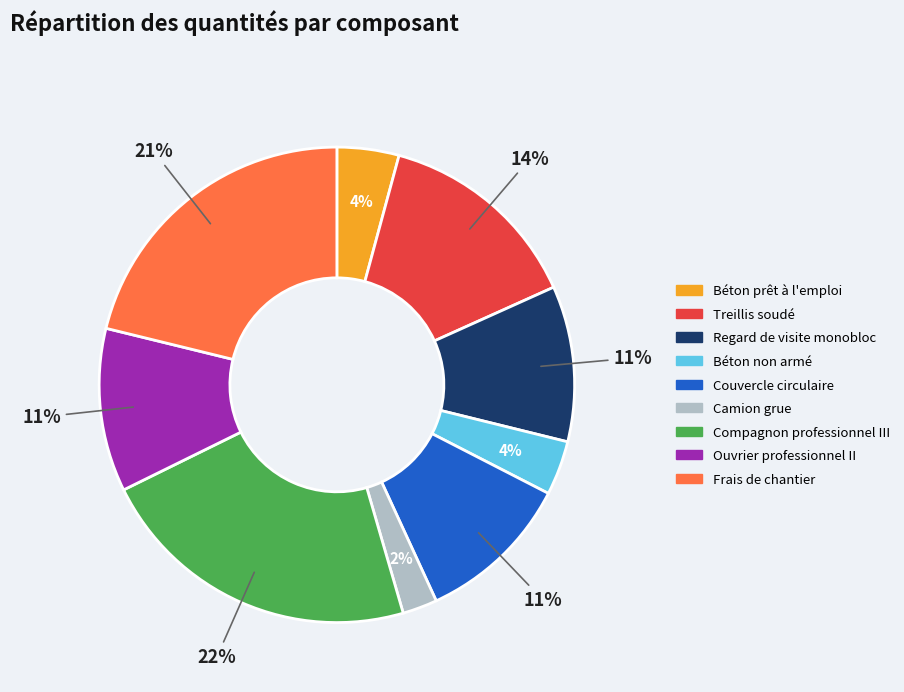

Which slice is the smallest?

Camion grue